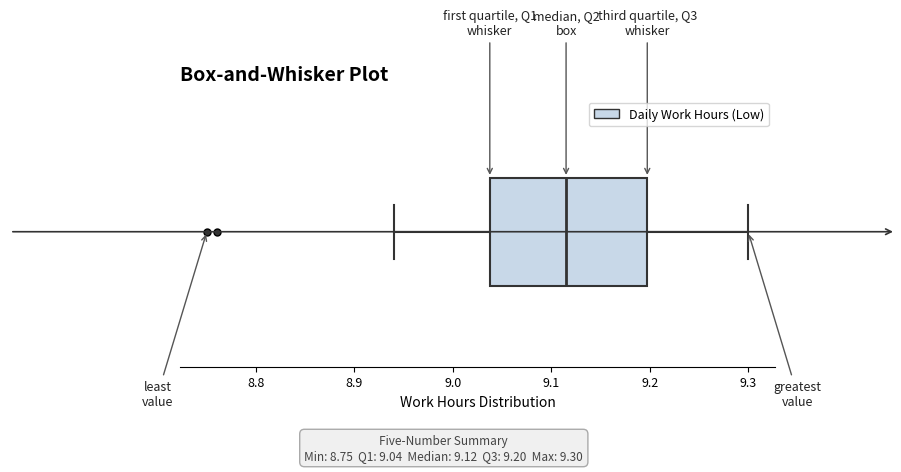

Read this box plot against the x-axis: the position of the median line, the range covered by the box, and the ends of both whiskers. The values are not printed on the chart, so give them approximately, as read against the axis.

median 9.12, box 9.04 to 9.20, whiskers 8.94 to 9.30